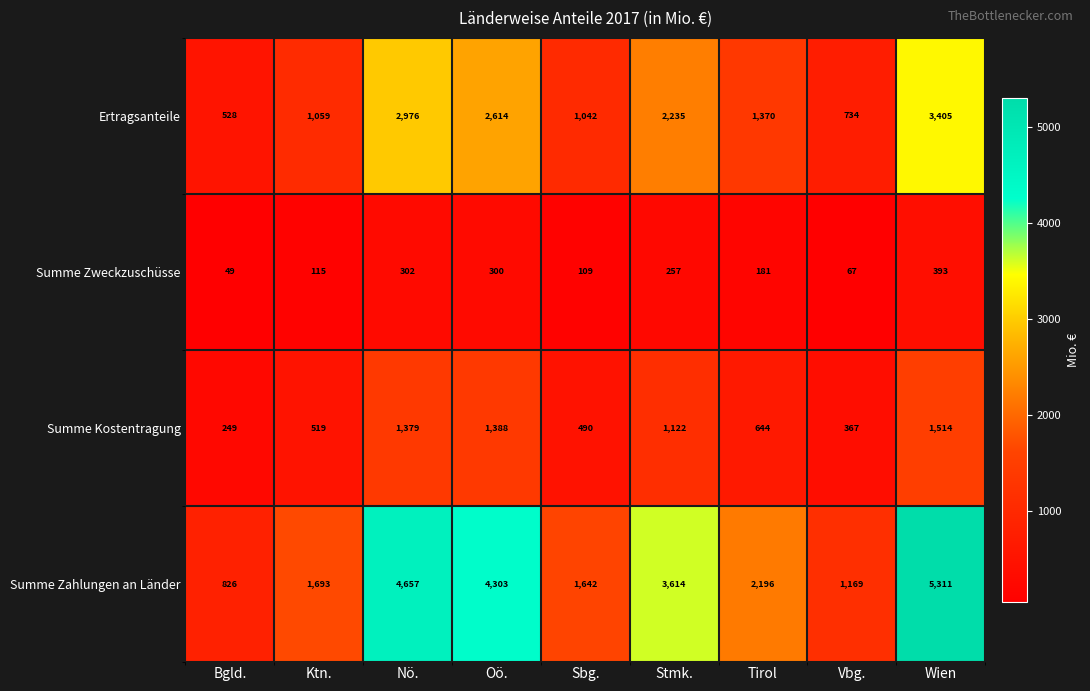

Which series has the largest total across all categories?

Summe Zahlungen an Länder